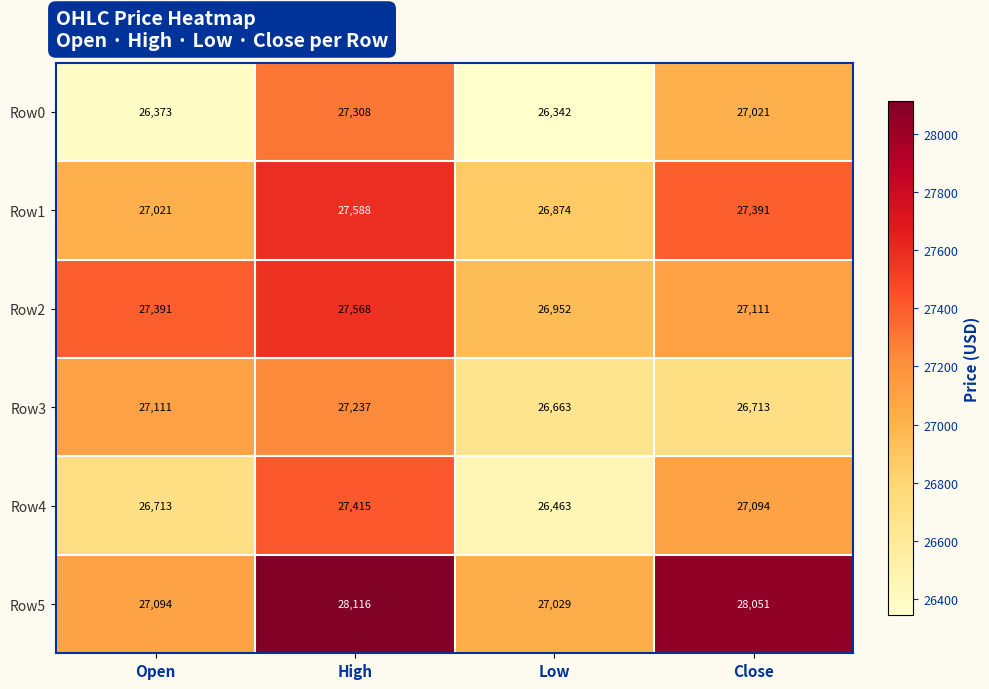

How many Row1 values are between 27021 and 27588?

3